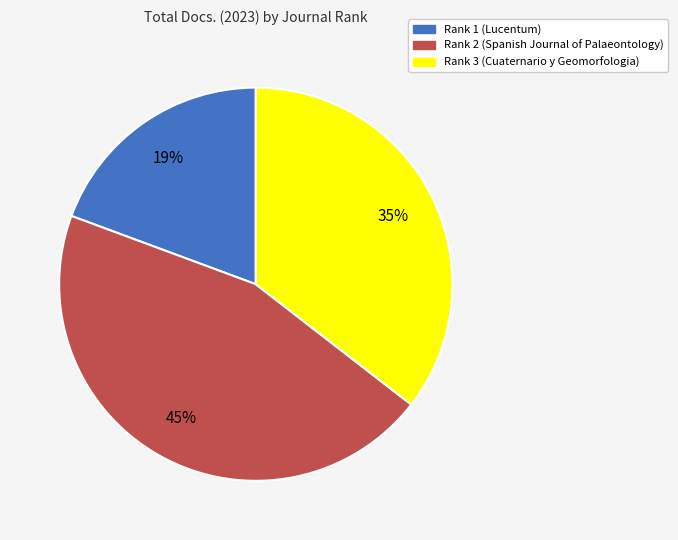

How many segments does this pie chart have?

3